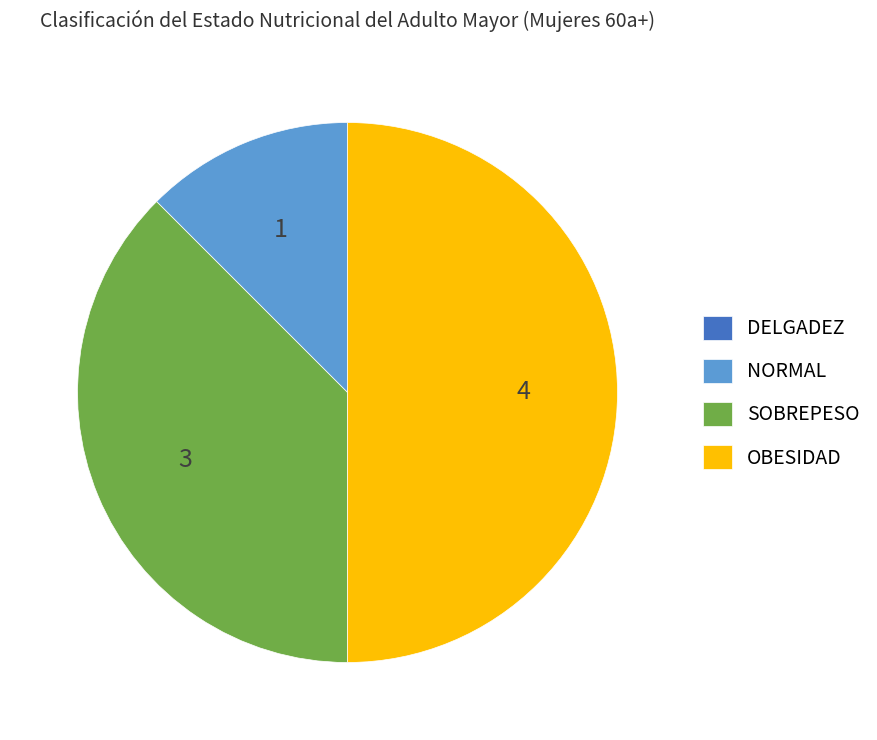

The OBESIDAD slice represents 50% of the pie. True or false?

True